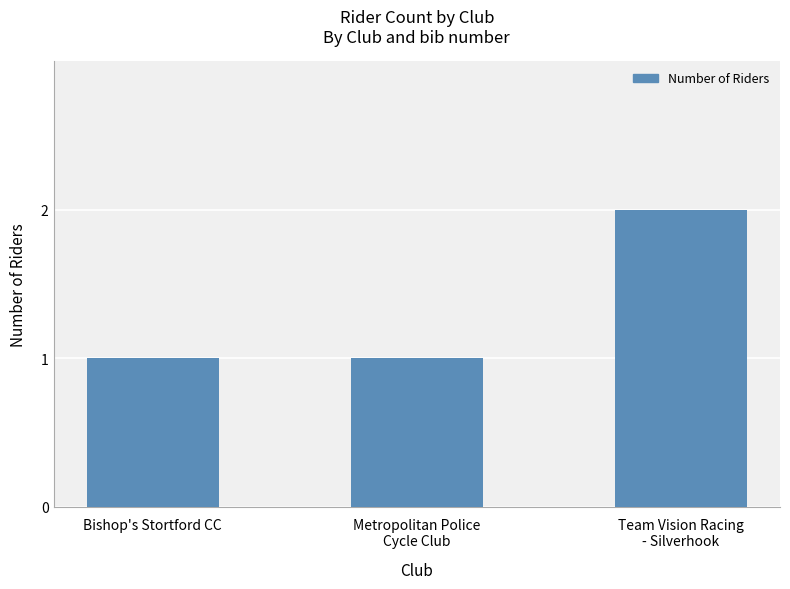

Does the chart contain any negative values?

No